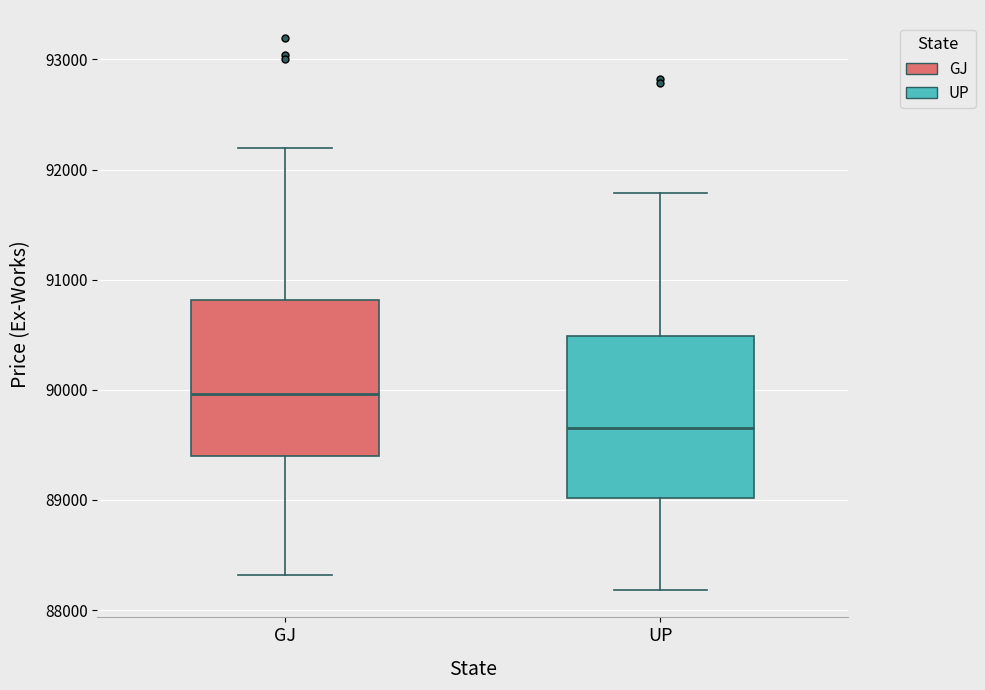

Which box has the lowest median line?

UP